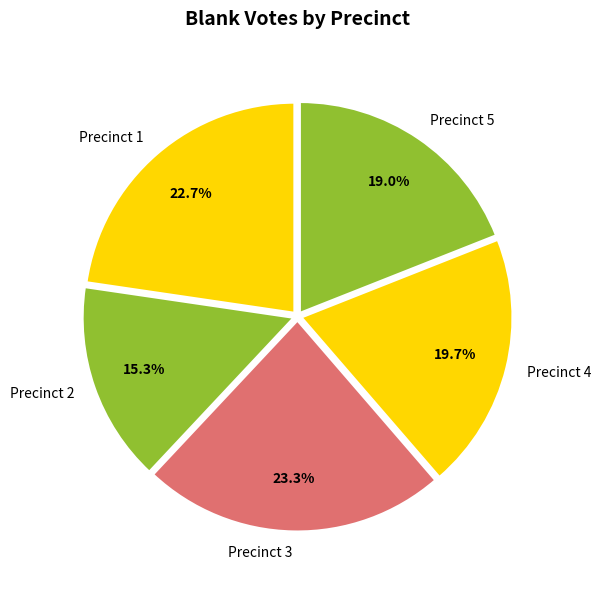

To the nearest percent, what is the difference between the largest and smallest slice percentages?

8%